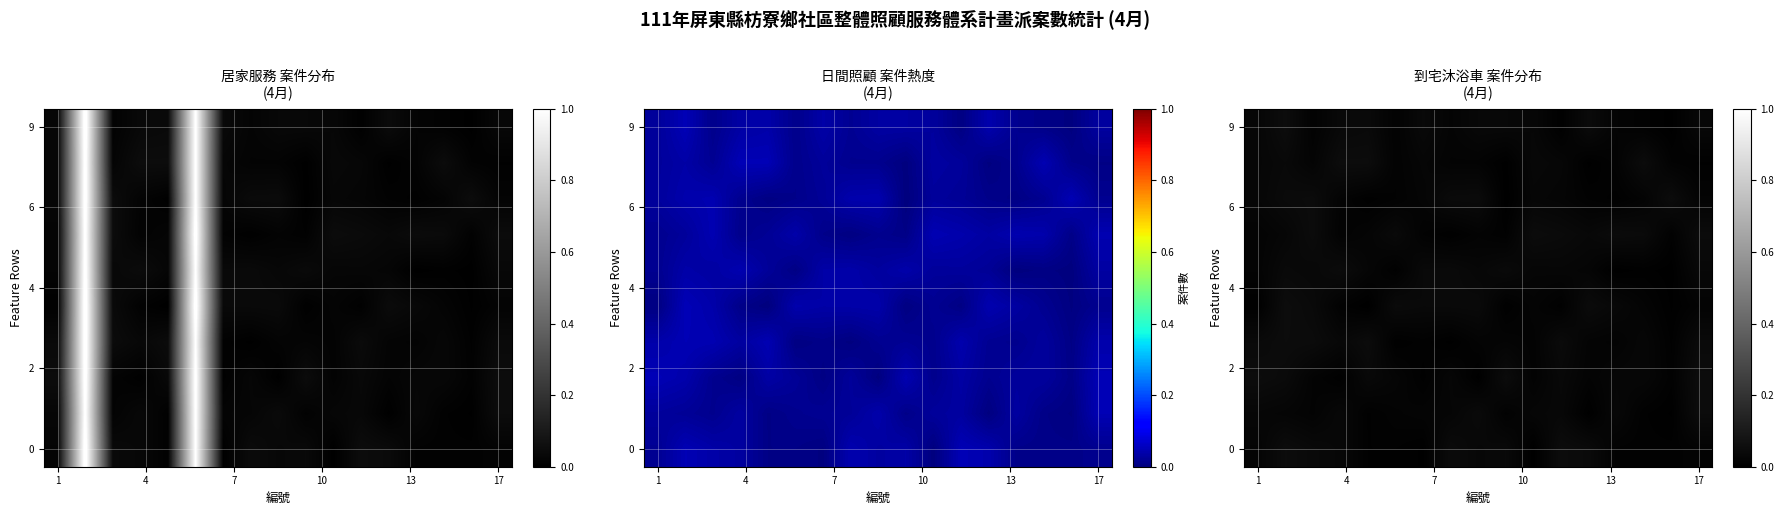

Between 8 and 1, which is larger?

8